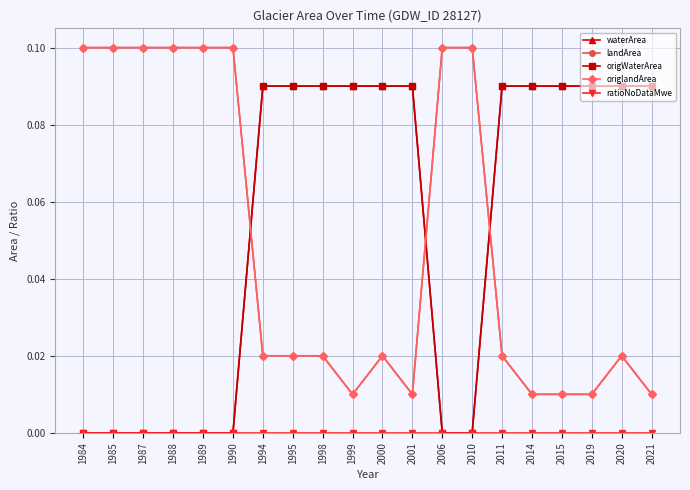

List the labels in order of landArea value, largest first.

1984, 1985, 1987, 1988, 1989, 1990, 2006, 2010, 1994, 1995, 1998, 2000, 2011, 2020, 1999, 2001, 2014, 2015, 2019, 2021